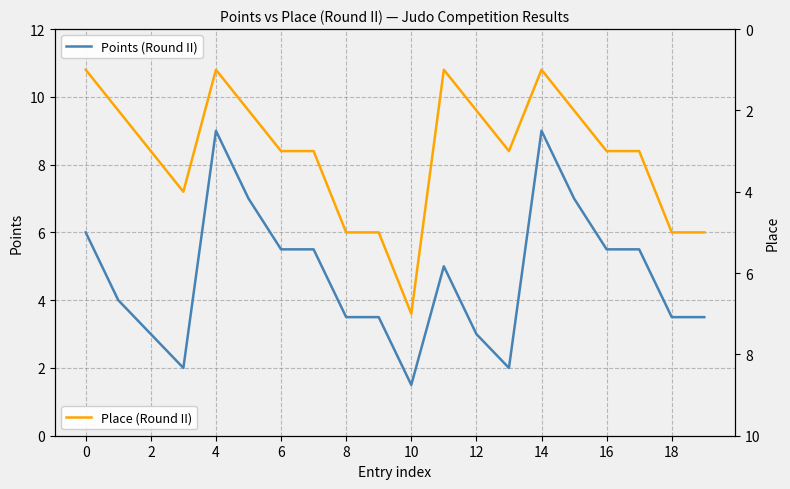

True or false: Points (Round II) has a value of 13.0 at 8.

False